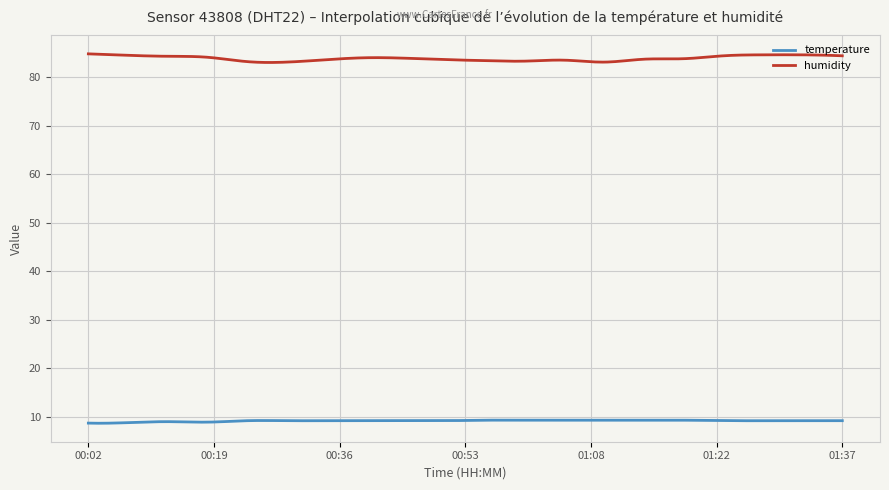

What is the greatest value displayed?

84.8